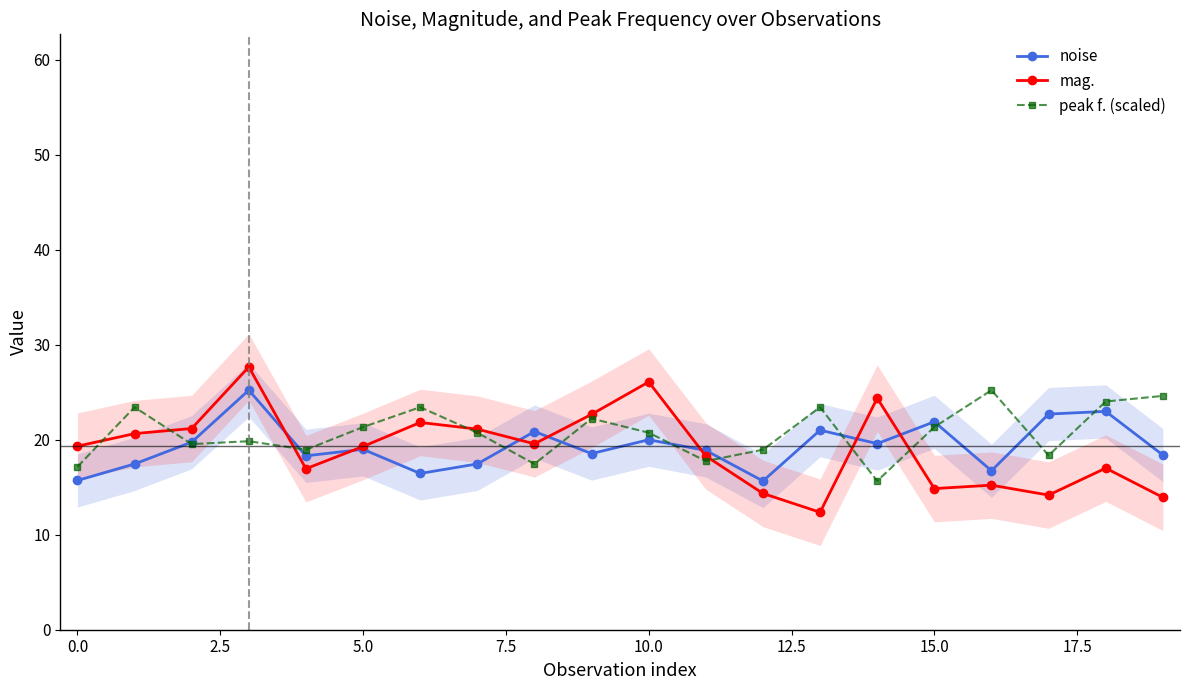

Is this an area chart (filled region under the line)?

No